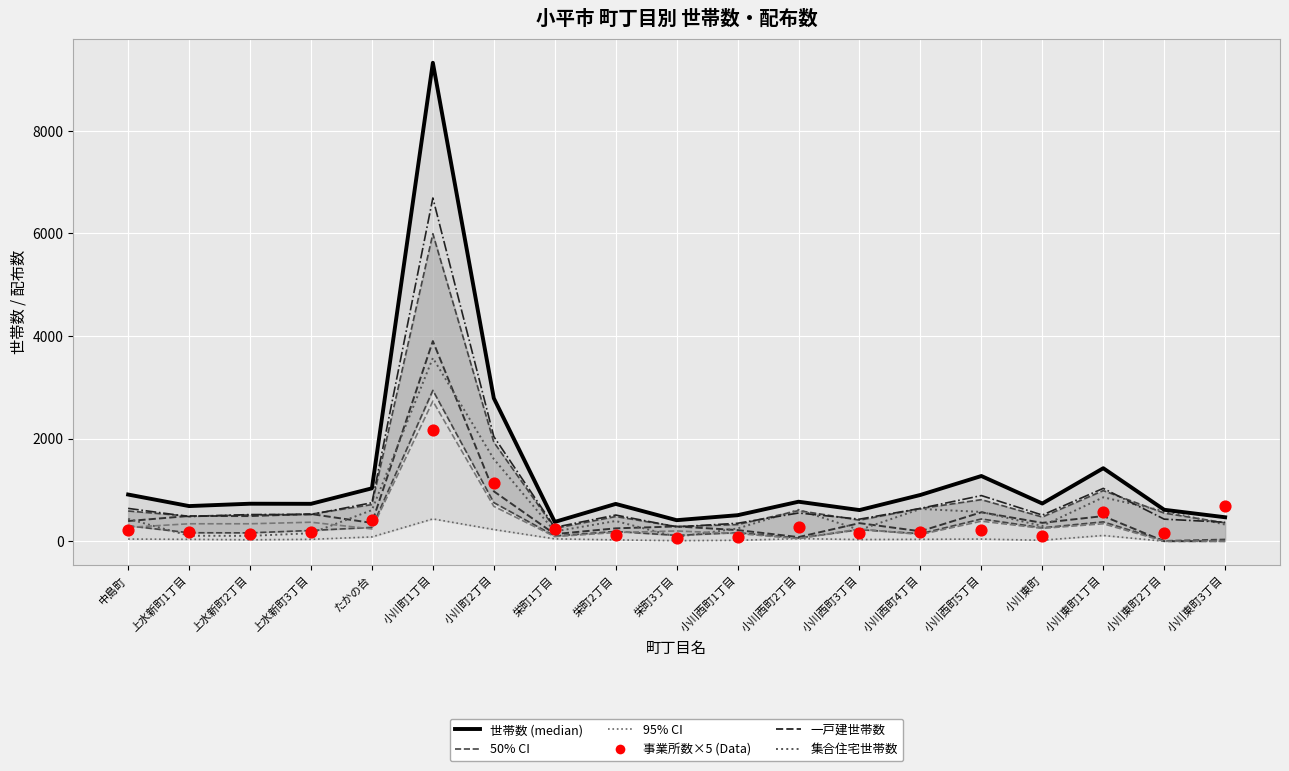

Which series has the widest spread of Y values?

世帯数